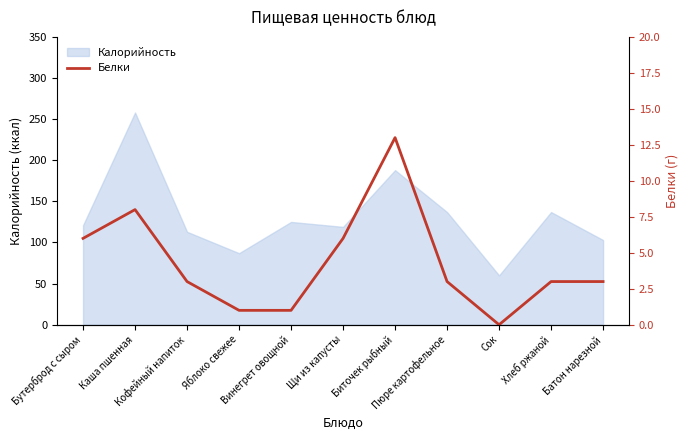

At which category does the chart reach its minimum across all series?

Сок